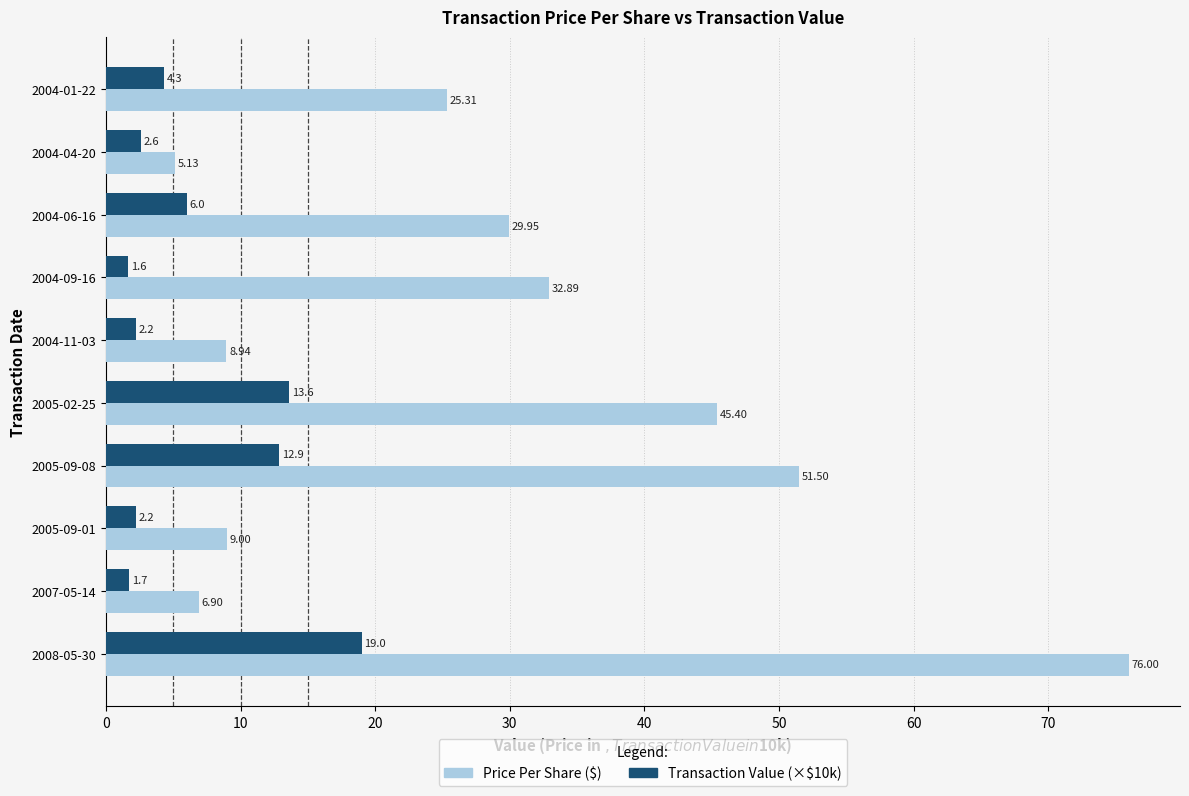

Rank the categories by Transaction Value (×$10k) value from lowest to highest.

2004-09-16, 2007-05-14, 2004-11-03, 2005-09-01, 2004-04-20, 2004-01-22, 2004-06-16, 2005-09-08, 2005-02-25, 2008-05-30